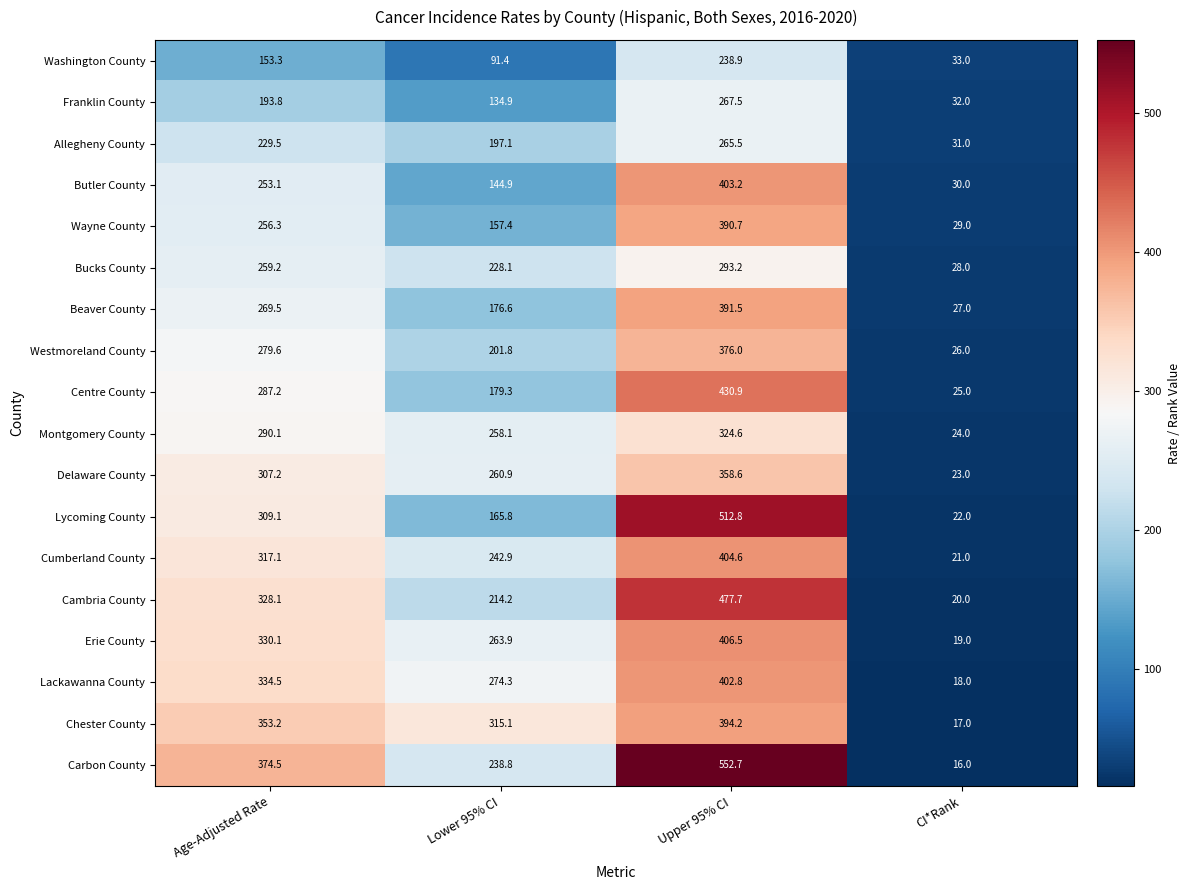

What is the difference between the highest and lowest values at CI*Rank?

17.0